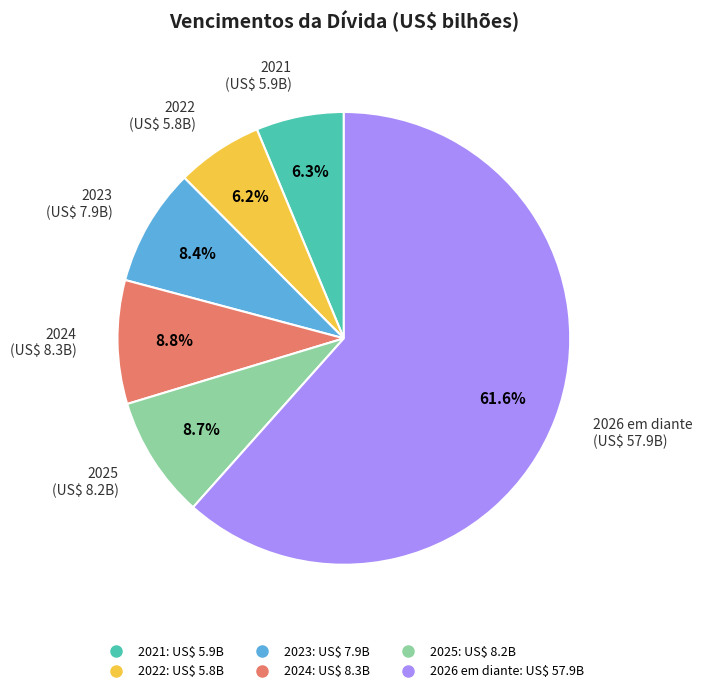

To the nearest percent, what percentage of the pie is 2023?

8%